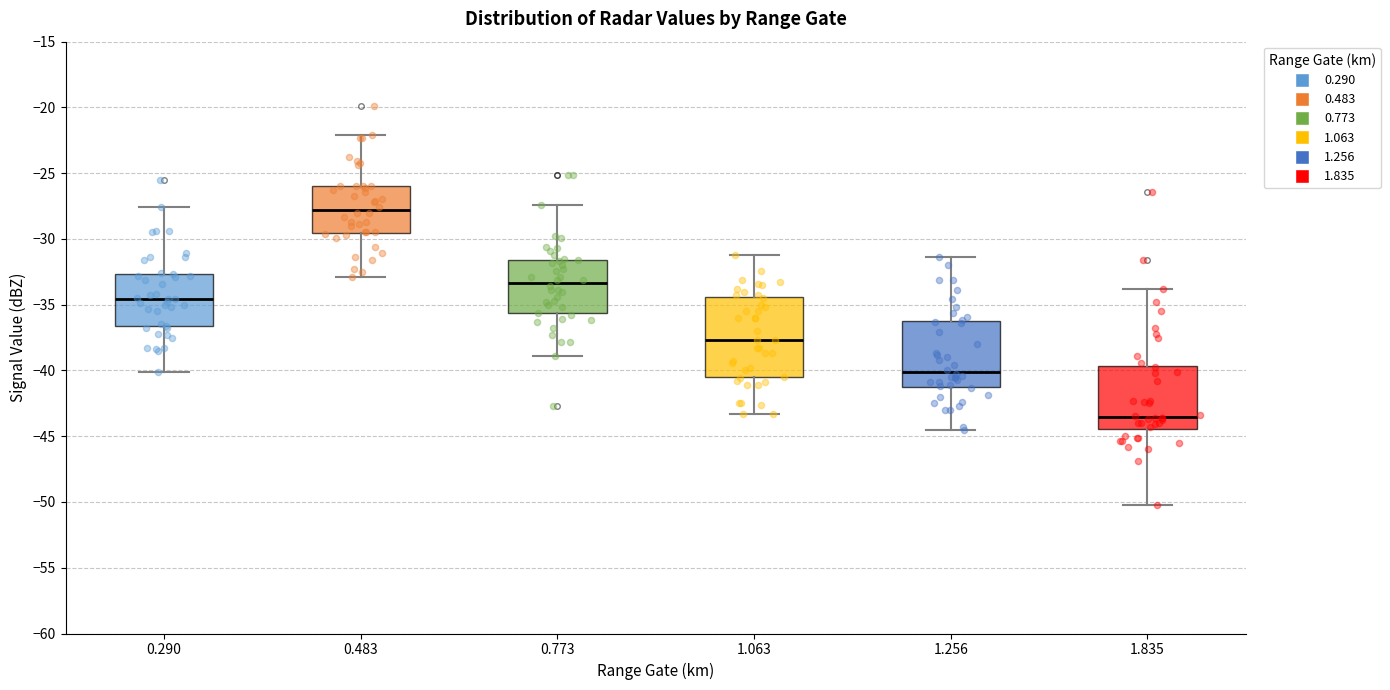

Reading left to right, transcribe this box plot: for each box, give where its median line is, the range the box spans, and where its two whiskers end, as read against the y-axis. The values are not printed on the chart, so give them approximately, as read against the axis.

0.290: median -34.5, box -36.5 to -32.5, whiskers -40.0 to -27.5
0.483: median -28.0, box -29.5 to -26.0, whiskers -33.0 to -22.0
0.773: median -33.5, box -35.5 to -31.5, whiskers -39.0 to -27.5
1.063: median -37.5, box -40.5 to -34.5, whiskers -43.5 to -31.0
1.256: median -40.0, box -41.0 to -36.5, whiskers -44.5 to -31.5
1.835: median -43.5, box -44.5 to -39.5, whiskers -50.0 to -34.0